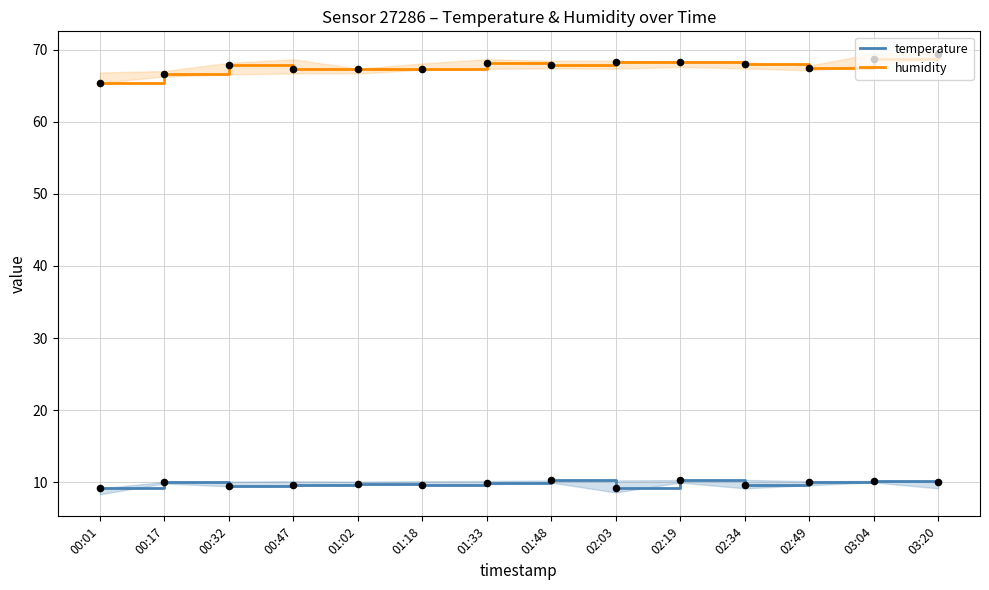

What is the total value across all series at 00:01?

74.6